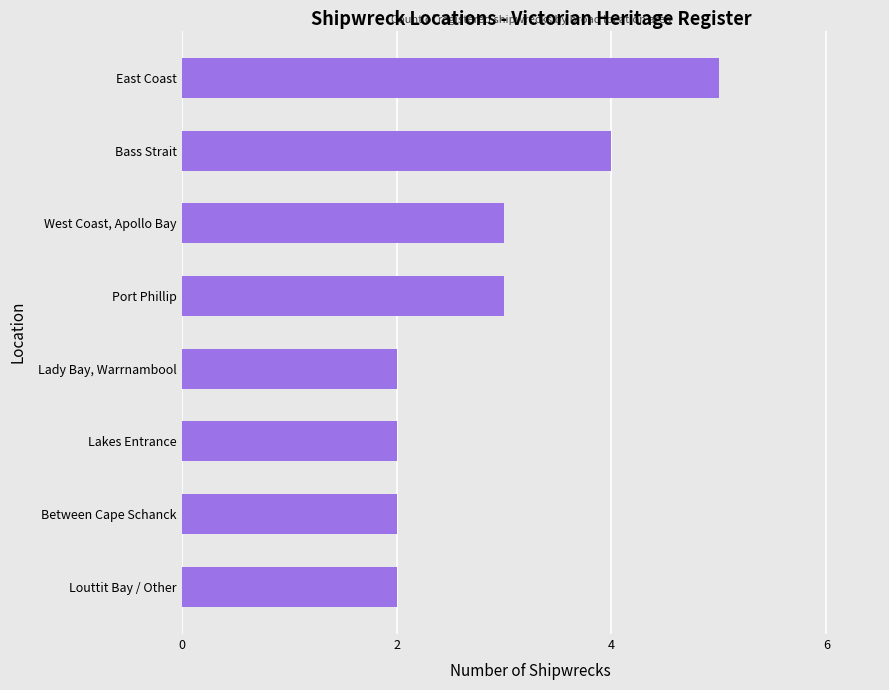

What is the ratio of the value at Port Phillip to the value at Lady Bay, Warrnambool?

1.5